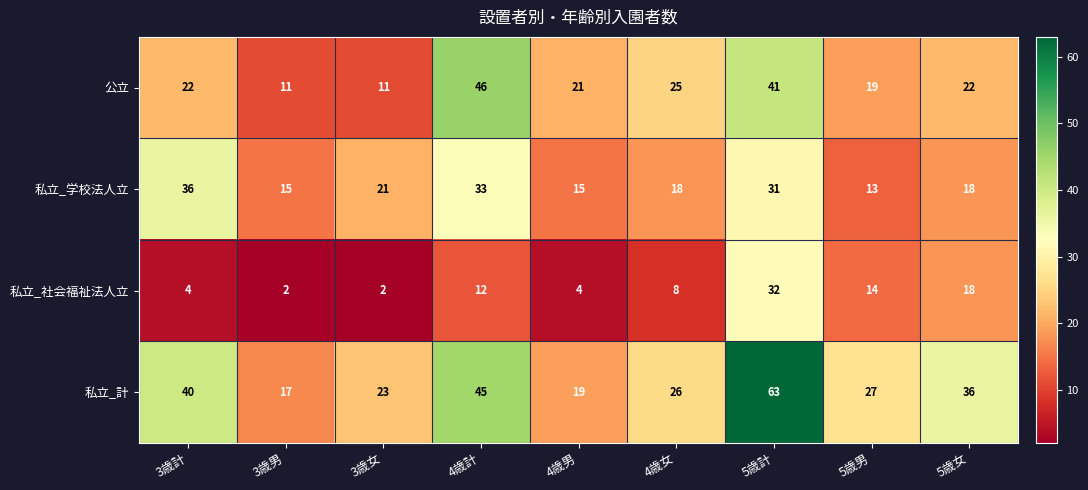

The value of 私立_計 at 4歳計 is 25. True or false?

False